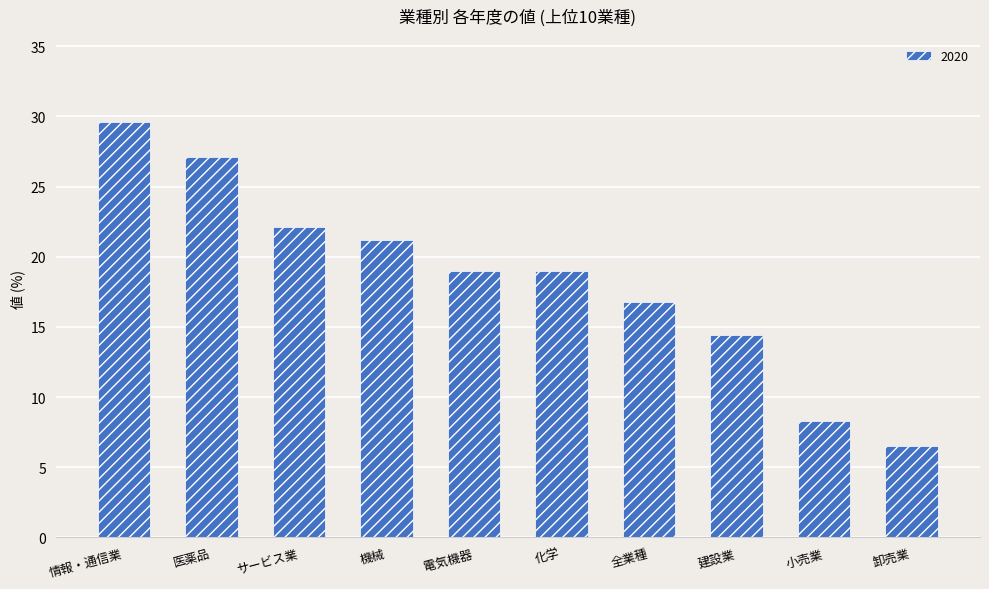

How many bars are there in total?

10